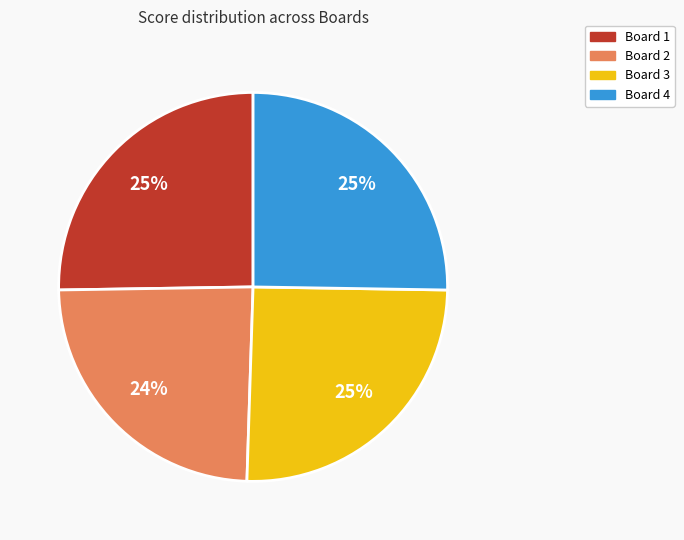

Is Board 4 the majority of the pie?

No